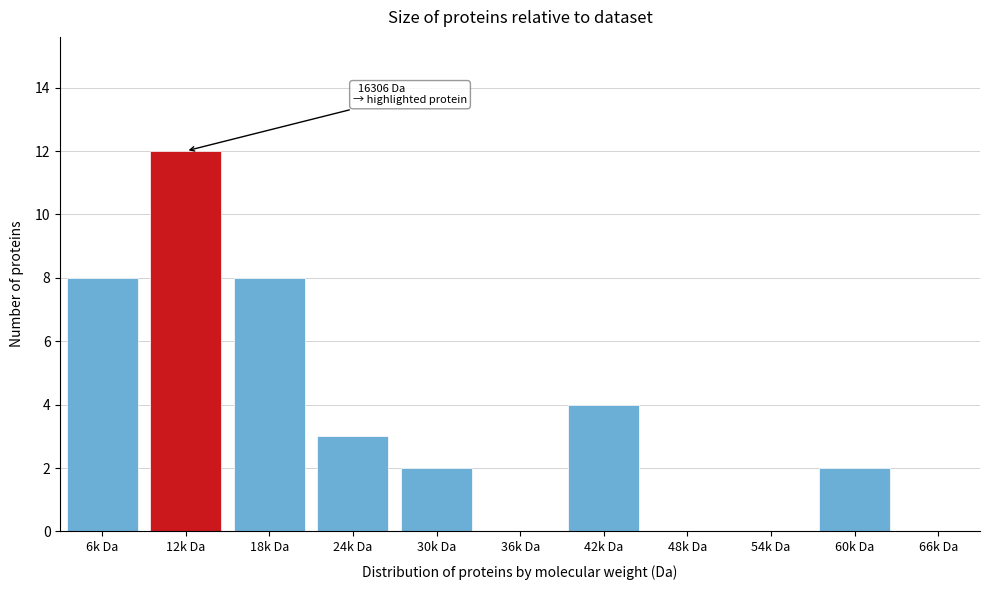

Reading left to right, list all the values displayed in this chart.

6k Da=8	12k Da=12	18k Da=8	24k Da=3	30k Da=2	36k Da=0	42k Da=4	48k Da=0	54k Da=0	60k Da=2	66k Da=0